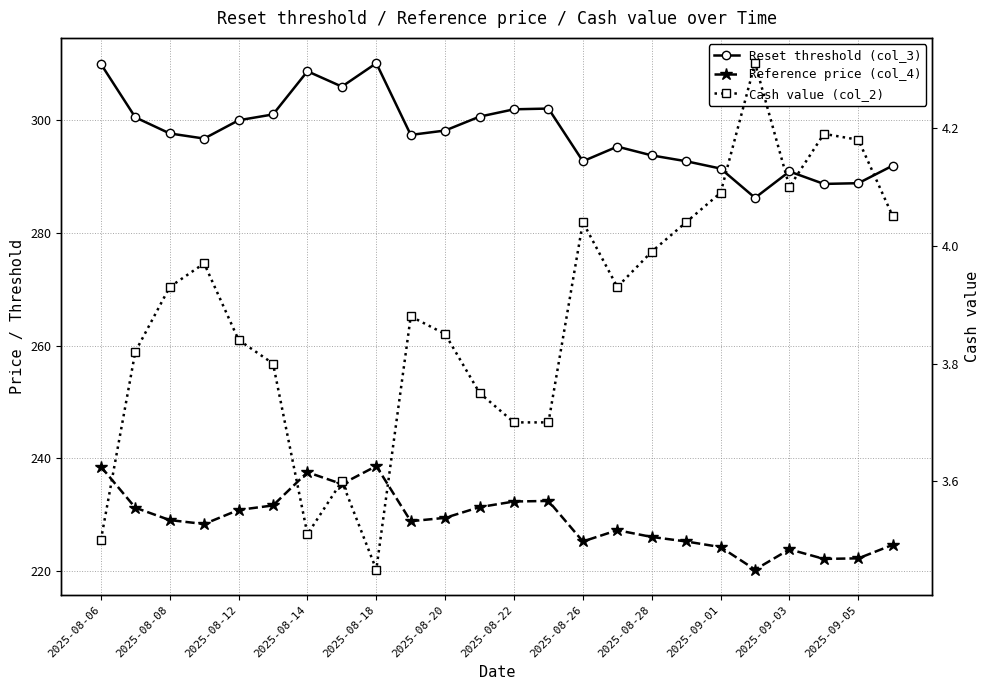

What is the difference between the second highest and second lowest values in the Cash value (col_2) series?

0.7